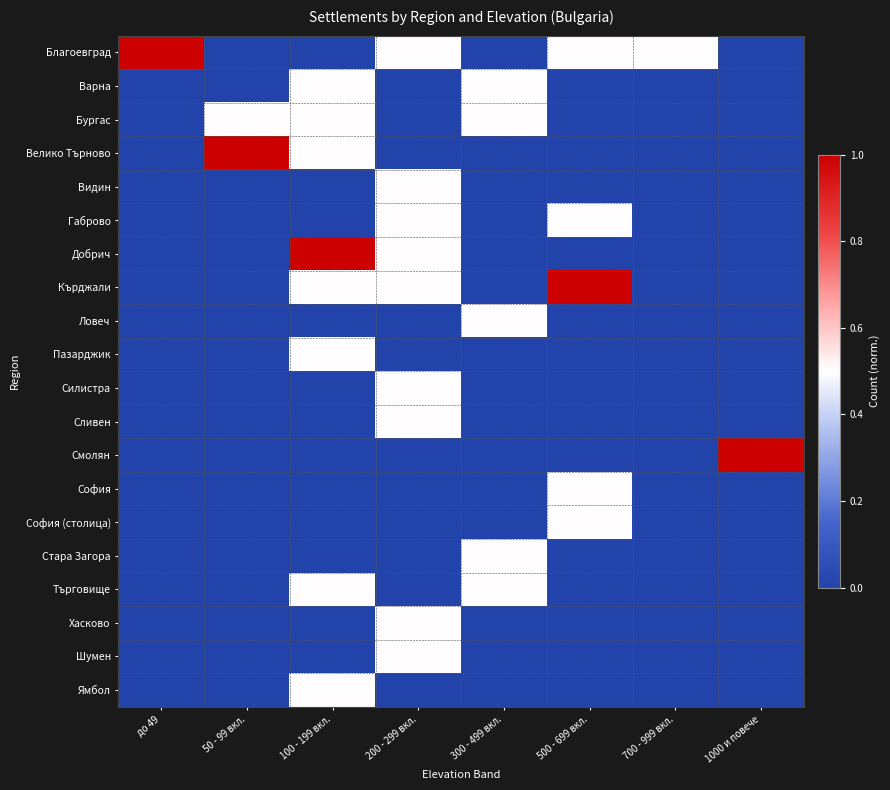

Reading left to right, what are all the values shown in this chart?

Благоевград: до 49=1.0	50 - 99 вкл.=0.0	100 - 199 вкл.=0.0	200 - 299 вкл.=0.5	300 - 499 вкл.=0.0	500 - 699 вкл.=0.5	700 - 999 вкл.=0.5	1000 и повече=0.0
Варна: до 49=0.0	50 - 99 вкл.=0.0	100 - 199 вкл.=0.5	200 - 299 вкл.=0.0	300 - 499 вкл.=0.5	500 - 699 вкл.=0.0	700 - 999 вкл.=0.0	1000 и повече=0.0
Бургас: до 49=0.0	50 - 99 вкл.=0.5	100 - 199 вкл.=0.5	200 - 299 вкл.=0.0	300 - 499 вкл.=0.5	500 - 699 вкл.=0.0	700 - 999 вкл.=0.0	1000 и повече=0.0
Велико Търново: до 49=0.0	50 - 99 вкл.=1.0	100 - 199 вкл.=0.5	200 - 299 вкл.=0.0	300 - 499 вкл.=0.0	500 - 699 вкл.=0.0	700 - 999 вкл.=0.0	1000 и повече=0.0
Видин: до 49=0.0	50 - 99 вкл.=0.0	100 - 199 вкл.=0.0	200 - 299 вкл.=0.5	300 - 499 вкл.=0.0	500 - 699 вкл.=0.0	700 - 999 вкл.=0.0	1000 и повече=0.0
Габрово: до 49=0.0	50 - 99 вкл.=0.0	100 - 199 вкл.=0.0	200 - 299 вкл.=0.5	300 - 499 вкл.=0.0	500 - 699 вкл.=0.5	700 - 999 вкл.=0.0	1000 и повече=0.0
Добрич: до 49=0.0	50 - 99 вкл.=0.0	100 - 199 вкл.=1.0	200 - 299 вкл.=0.5	300 - 499 вкл.=0.0	500 - 699 вкл.=0.0	700 - 999 вкл.=0.0	1000 и повече=0.0
Кърджали: до 49=0.0	50 - 99 вкл.=0.0	100 - 199 вкл.=0.5	200 - 299 вкл.=0.5	300 - 499 вкл.=0.0	500 - 699 вкл.=1.0	700 - 999 вкл.=0.0	1000 и повече=0.0
Ловеч: до 49=0.0	50 - 99 вкл.=0.0	100 - 199 вкл.=0.0	200 - 299 вкл.=0.0	300 - 499 вкл.=0.5	500 - 699 вкл.=0.0	700 - 999 вкл.=0.0	1000 и повече=0.0
Пазарджик: до 49=0.0	50 - 99 вкл.=0.0	100 - 199 вкл.=0.5	200 - 299 вкл.=0.0	300 - 499 вкл.=0.0	500 - 699 вкл.=0.0	700 - 999 вкл.=0.0	1000 и повече=0.0
Силистра: до 49=0.0	50 - 99 вкл.=0.0	100 - 199 вкл.=0.0	200 - 299 вкл.=0.5	300 - 499 вкл.=0.0	500 - 699 вкл.=0.0	700 - 999 вкл.=0.0	1000 и повече=0.0
Сливен: до 49=0.0	50 - 99 вкл.=0.0	100 - 199 вкл.=0.0	200 - 299 вкл.=0.5	300 - 499 вкл.=0.0	500 - 699 вкл.=0.0	700 - 999 вкл.=0.0	1000 и повече=0.0
Смолян: до 49=0.0	50 - 99 вкл.=0.0	100 - 199 вкл.=0.0	200 - 299 вкл.=0.0	300 - 499 вкл.=0.0	500 - 699 вкл.=0.0	700 - 999 вкл.=0.0	1000 и повече=1.0
София: до 49=0.0	50 - 99 вкл.=0.0	100 - 199 вкл.=0.0	200 - 299 вкл.=0.0	300 - 499 вкл.=0.0	500 - 699 вкл.=0.5	700 - 999 вкл.=0.0	1000 и повече=0.0
София (столица): до 49=0.0	50 - 99 вкл.=0.0	100 - 199 вкл.=0.0	200 - 299 вкл.=0.0	300 - 499 вкл.=0.0	500 - 699 вкл.=0.5	700 - 999 вкл.=0.0	1000 и повече=0.0
Стара Загора: до 49=0.0	50 - 99 вкл.=0.0	100 - 199 вкл.=0.0	200 - 299 вкл.=0.0	300 - 499 вкл.=0.5	500 - 699 вкл.=0.0	700 - 999 вкл.=0.0	1000 и повече=0.0
Търговище: до 49=0.0	50 - 99 вкл.=0.0	100 - 199 вкл.=0.5	200 - 299 вкл.=0.0	300 - 499 вкл.=0.5	500 - 699 вкл.=0.0	700 - 999 вкл.=0.0	1000 и повече=0.0
Хасково: до 49=0.0	50 - 99 вкл.=0.0	100 - 199 вкл.=0.0	200 - 299 вкл.=0.5	300 - 499 вкл.=0.0	500 - 699 вкл.=0.0	700 - 999 вкл.=0.0	1000 и повече=0.0
Шумен: до 49=0.0	50 - 99 вкл.=0.0	100 - 199 вкл.=0.0	200 - 299 вкл.=0.5	300 - 499 вкл.=0.0	500 - 699 вкл.=0.0	700 - 999 вкл.=0.0	1000 и повече=0.0
Ямбол: до 49=0.0	50 - 99 вкл.=0.0	100 - 199 вкл.=0.5	200 - 299 вкл.=0.0	300 - 499 вкл.=0.0	500 - 699 вкл.=0.0	700 - 999 вкл.=0.0	1000 и повече=0.0